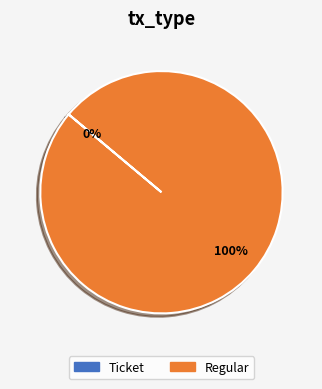

Which category has the biggest portion of the pie?

Regular